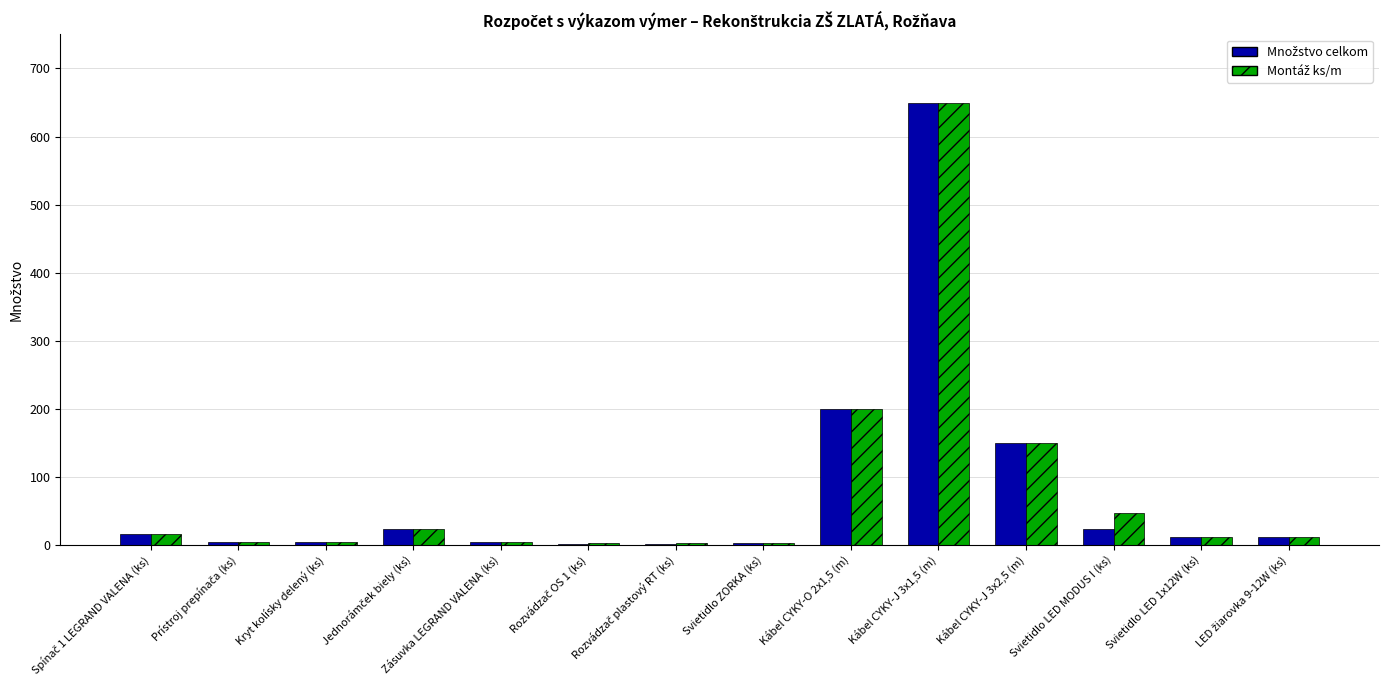

What is the greatest value displayed?

650